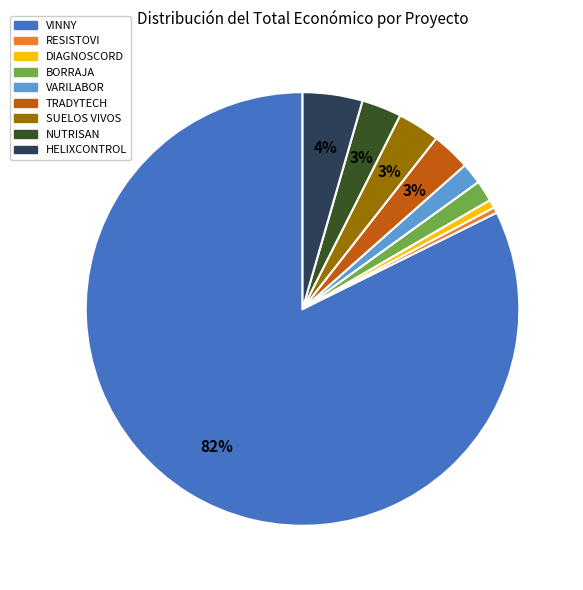

To the nearest percent, what percentage of the pie is HELIXCONTROL?

4%